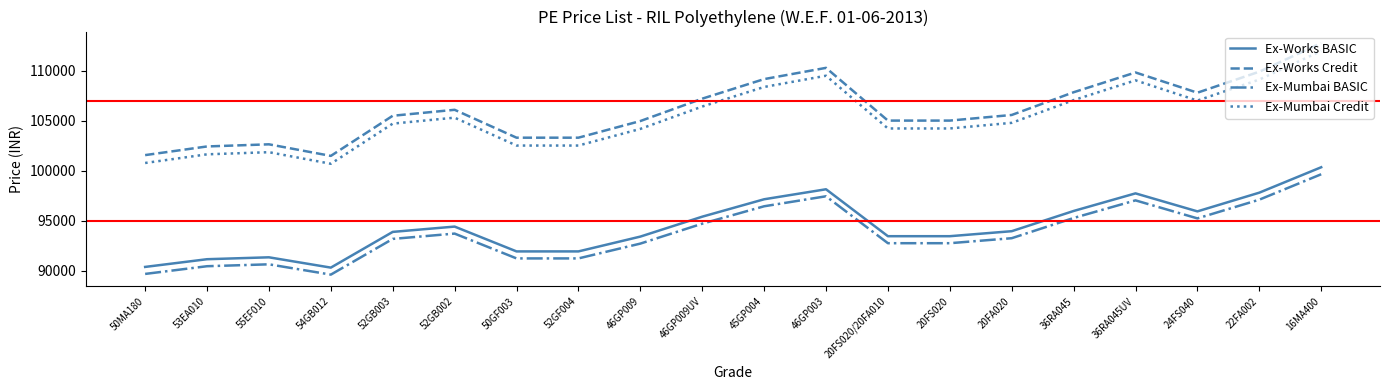

Where is Ex-Mumbai BASIC nearest to the value 94645?

46GP009UV